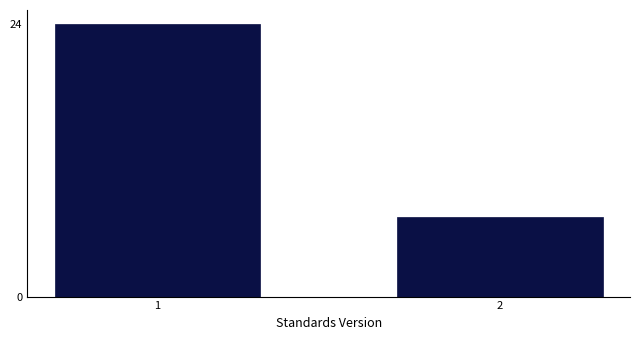

Reading left to right, what are all the values shown in this chart?

24	7